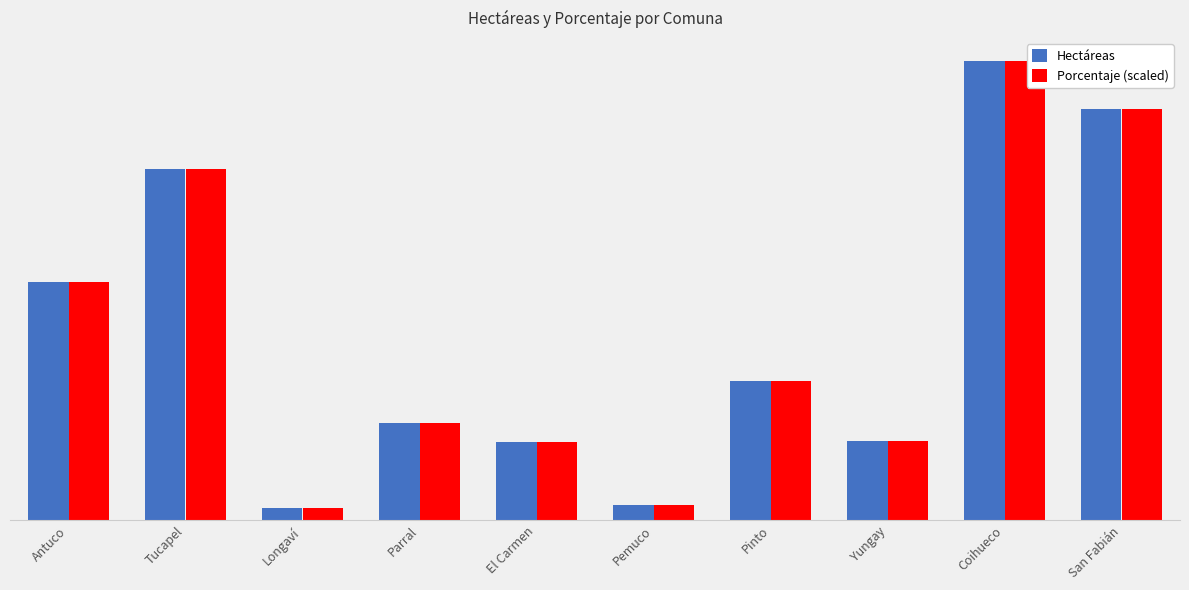

What are all the series names shown in the legend?

Hectáreas, Porcentaje (scaled)